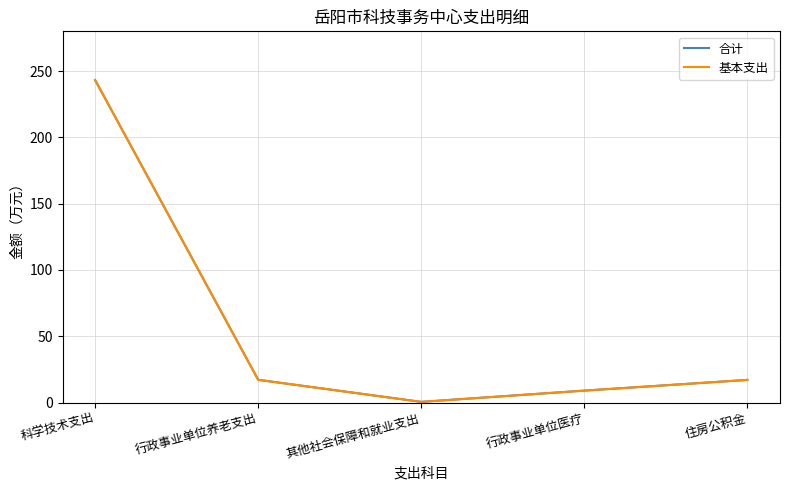

Read the 合计 value at 住房公积金.

17.1